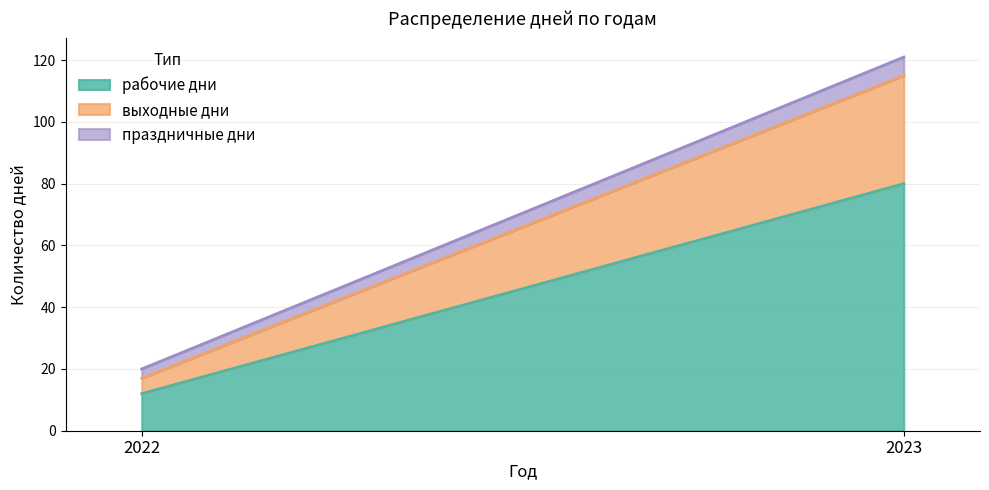

What is the approximate value of выходные дни at 2022, to the nearest 5?

5